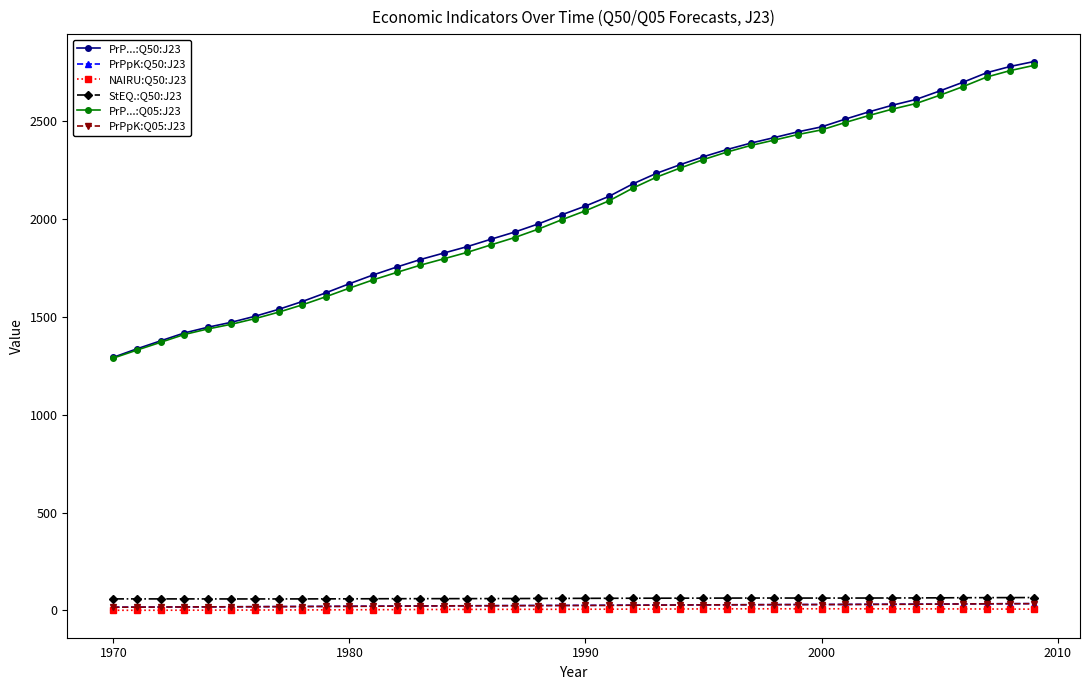

What is the maximum value shown in the chart?

2802.5